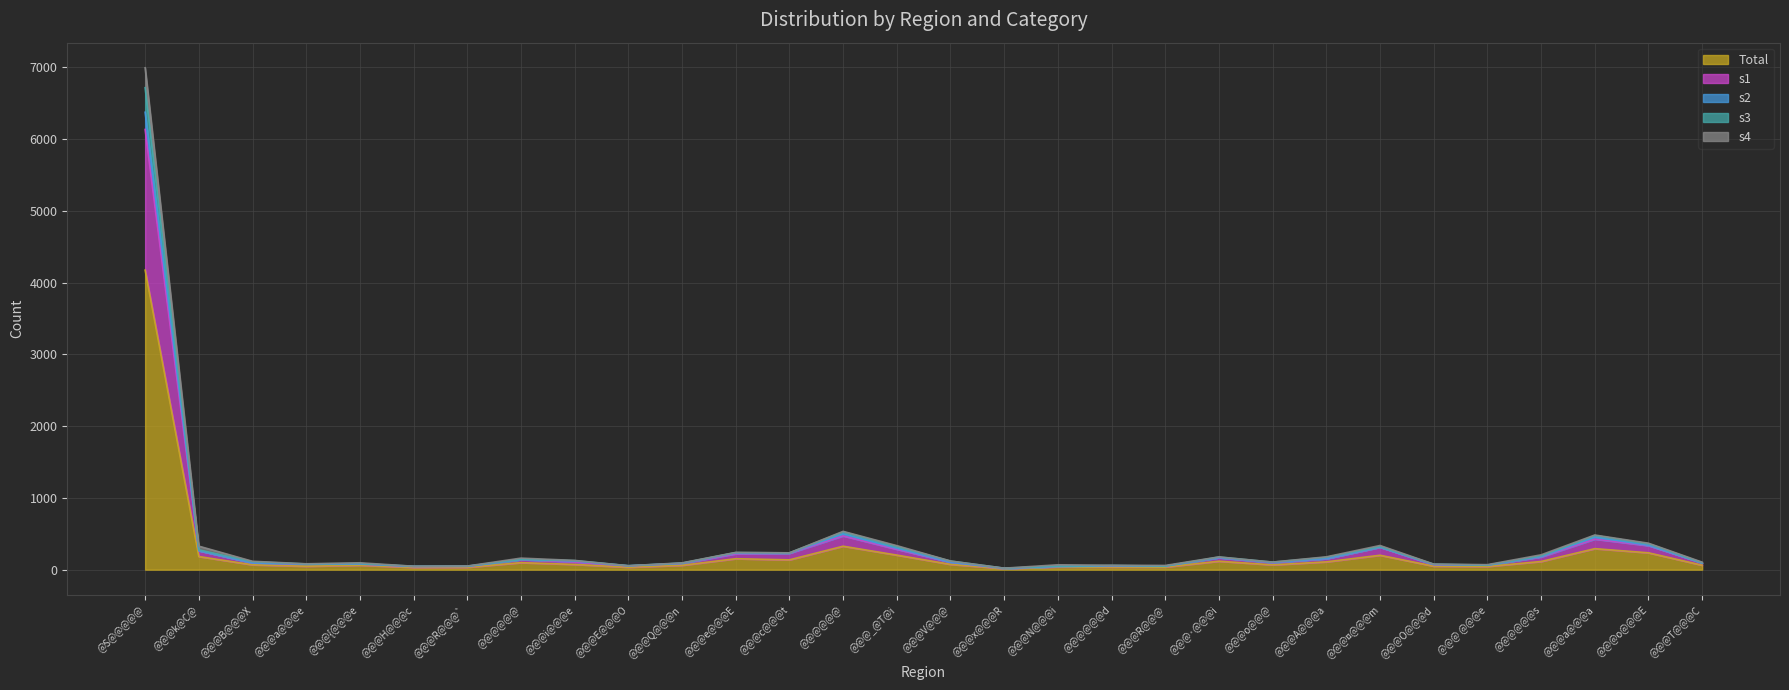

Reading right to left, transcribe all the data shown in this chart.

Total: 62	235	293	114	45	49	201	109	67	118	37	37	38	15	74	203	327	137	153	61	34	73	98	33	32	62	48	68	183	4175
s1: 93	335	426	177	62	68	312	152	96	166	50	53	44	18	103	284	471	228	221	86	52	107	140	45	43	77	76	92	264	6135
s2: 95	360	476	192	64	76	319	172	105	176	50	58	49	21	120	321	526	234	238	91	55	126	144	49	48	85	80	110	276	6717
s3: 105	369	483	207	70	78	337	179	106	178	59	62	68	21	121	335	534	235	241	95	55	129	161	51	48	96	82	117	328	6995
s4: 94	339	454	182	62	72	314	154	100	168	50	55	44	19	103	298	499	232	235	89	54	121	140	47	45	80	78	93	264	6375